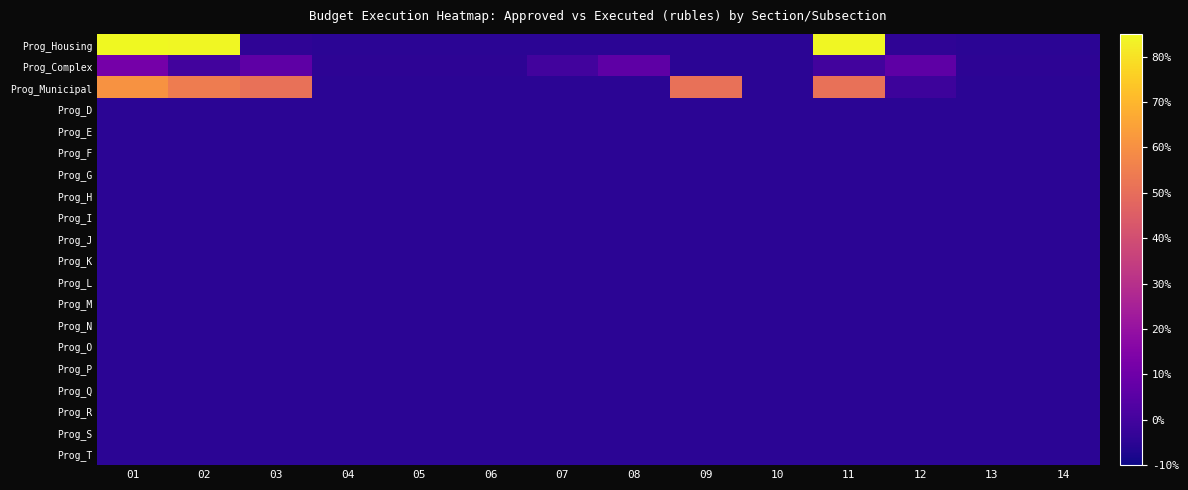

Between 03 and 13, which series saw the biggest shift?

Prog_Municipal